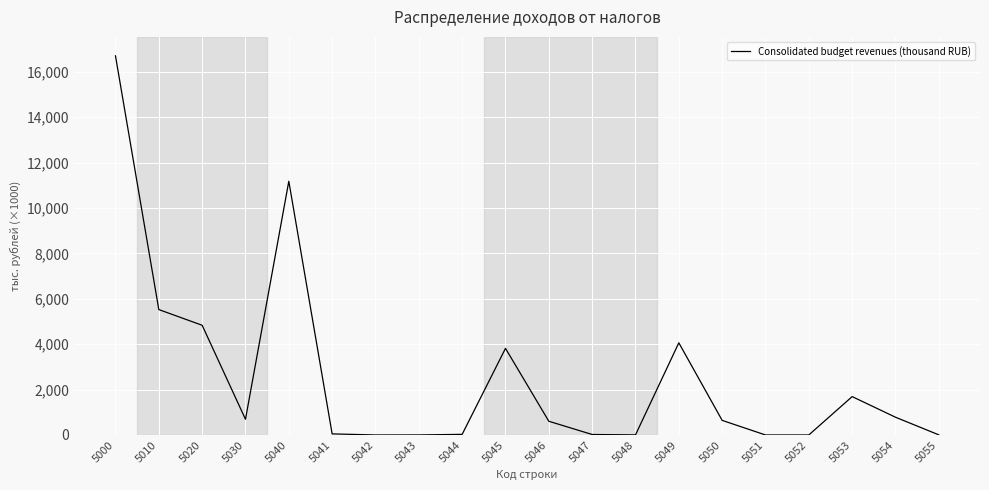

What is the sum of all values?

50640715